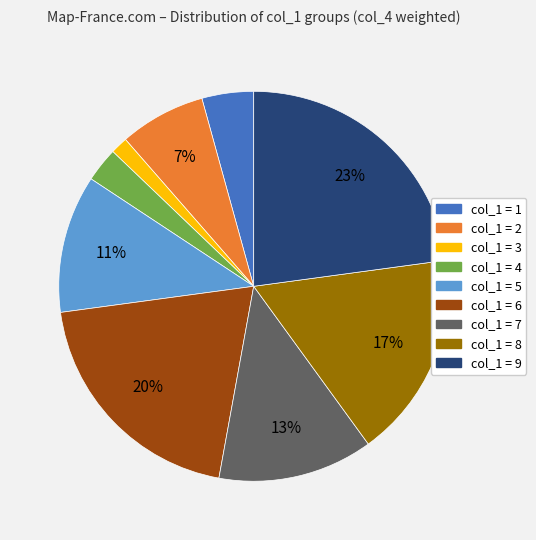

To the nearest percent, what is the average slice percentage?

11%